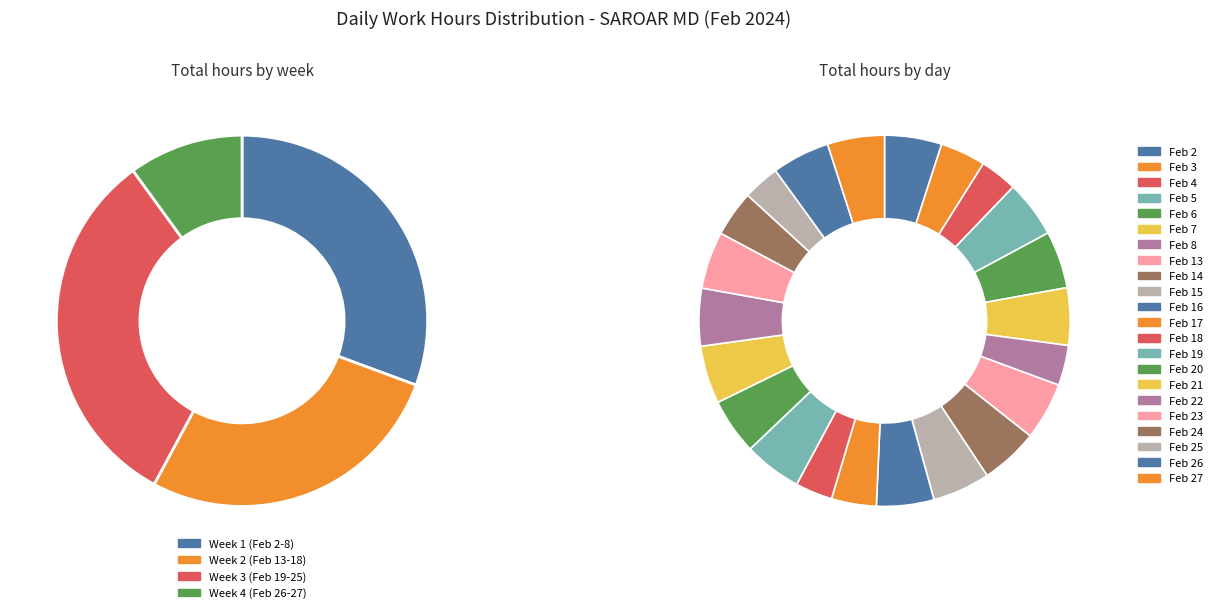

True or false: Feb 8 accounts for 10% of the total.

False